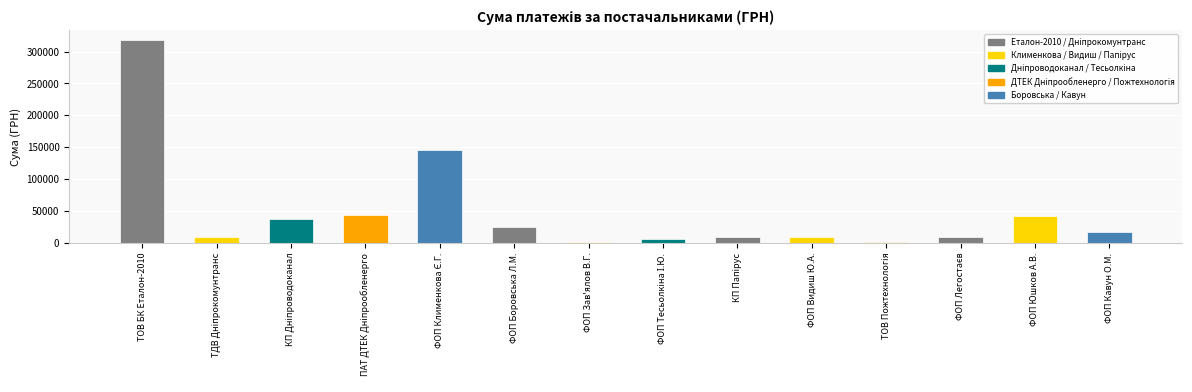

What is the sum of all values?

669806.0